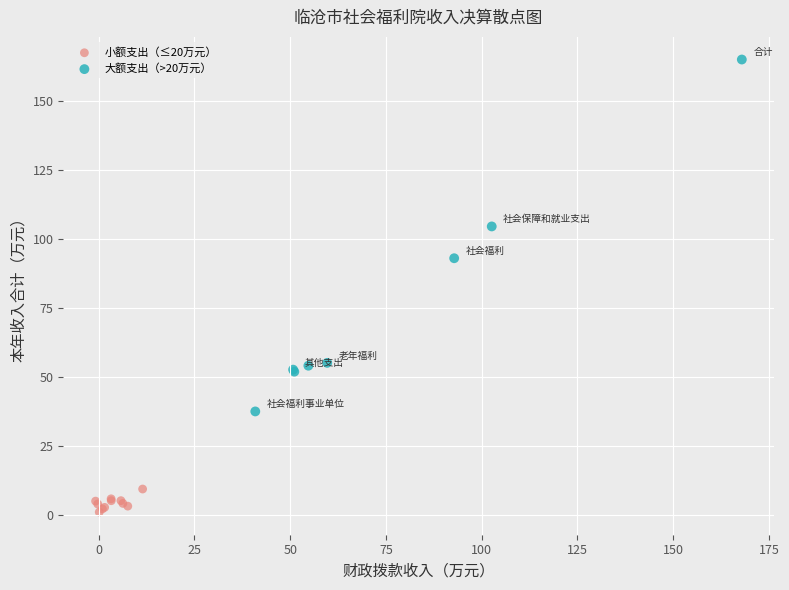

Which series reaches the minimum Y coordinate?

小额支出（≤20万元）